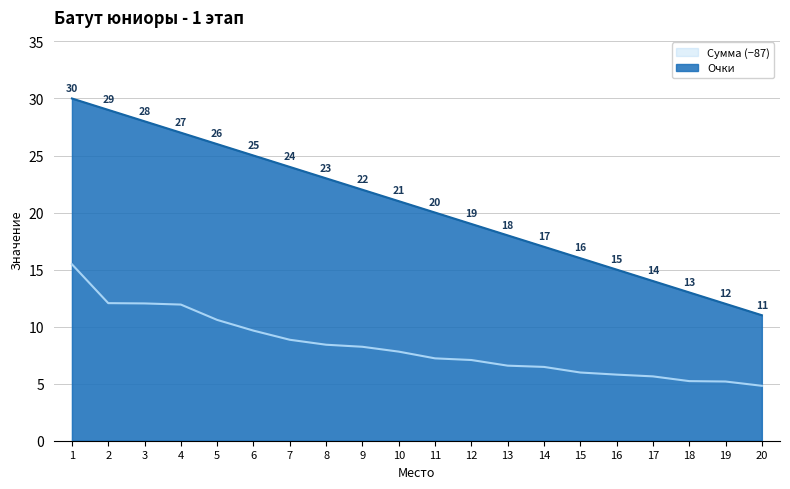

Reading left to right, transcribe all the data shown in this chart.

Очки: 30.0	29.0	28.0	27.0	26.0	25.0	24.0	23.0	22.0	21.0	20.0	19.0	18.0	17.0	16.0	15.0	14.0	13.0	12.0	11.0
Сумма: 15.5	12.1	12.0	11.9	10.6	9.7	8.8	8.4	8.2	7.8	7.2	7.1	6.6	6.5	6.0	5.8	5.6	5.2	5.2	4.8